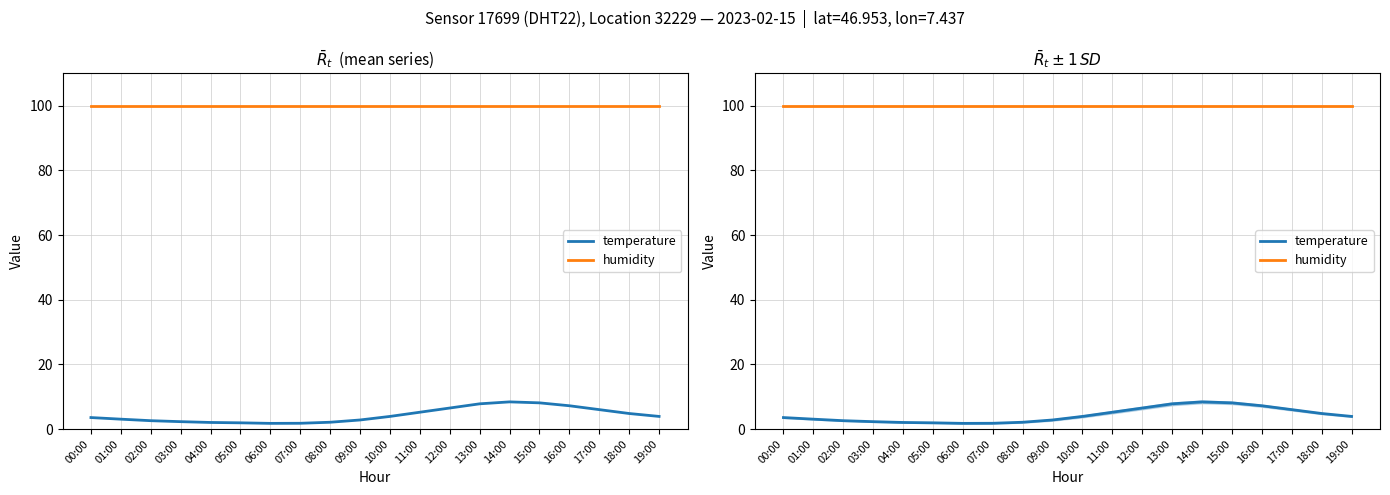

Reading left to right, extract all data points from this chart.

temperature: 3.5	3.0	2.6	2.3	2.0	1.9	1.8	1.8	2.1	2.8	3.9	5.2	6.5	7.8	8.4	8.1	7.2	6.0	4.8	3.9
humidity: 99.9	99.9	99.9	99.9	99.9	99.9	99.9	99.9	99.9	99.9	99.9	99.9	99.9	99.9	99.9	99.9	99.9	99.9	99.9	99.9